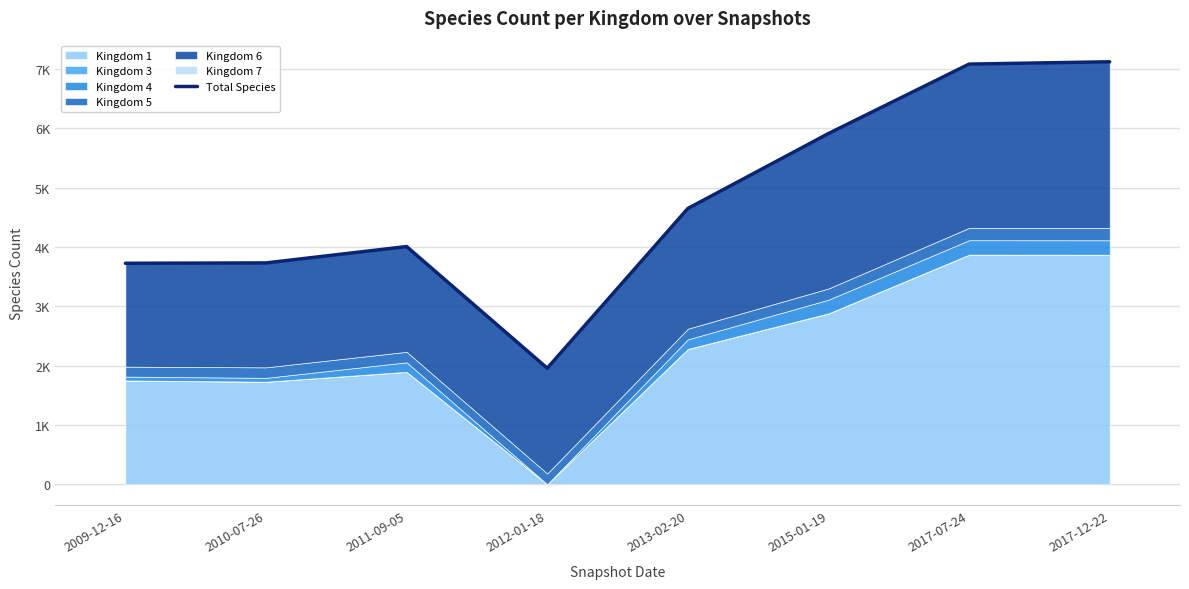

What is the label of the 1st point from the right?

2017-12-22